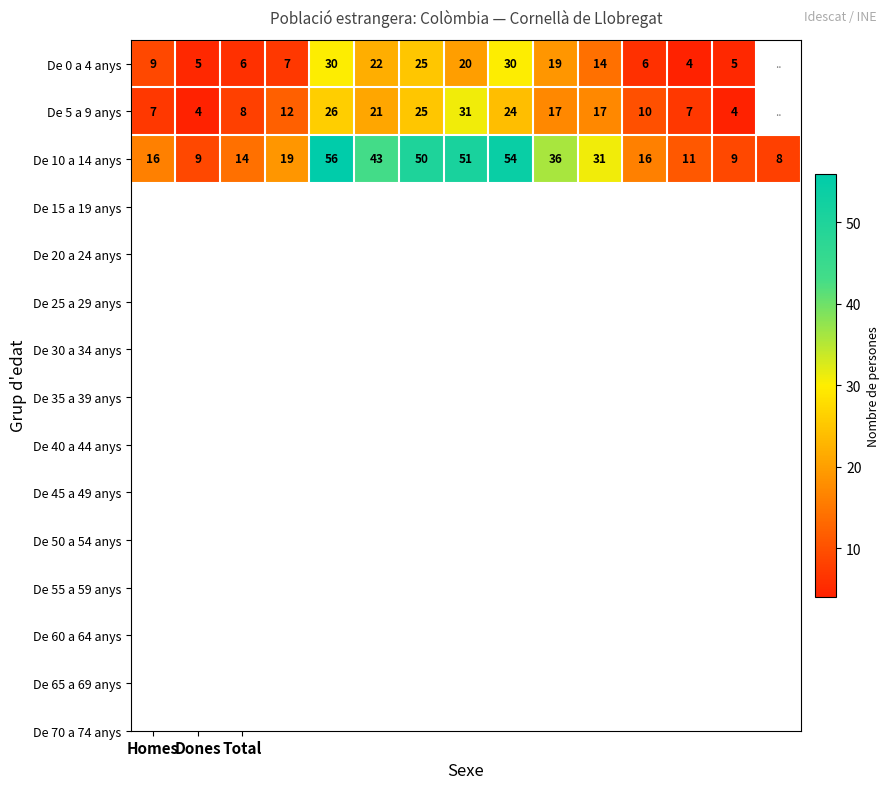

What is the difference between the De 10 a 14 anys values at Dones and Total?

5